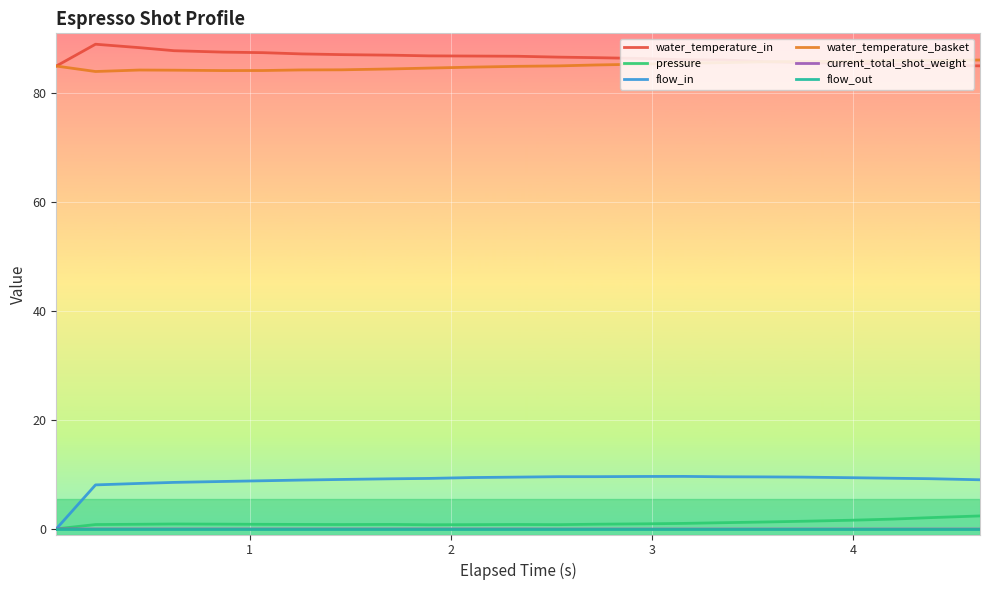

What is the maximum value shown in the chart?

89.0